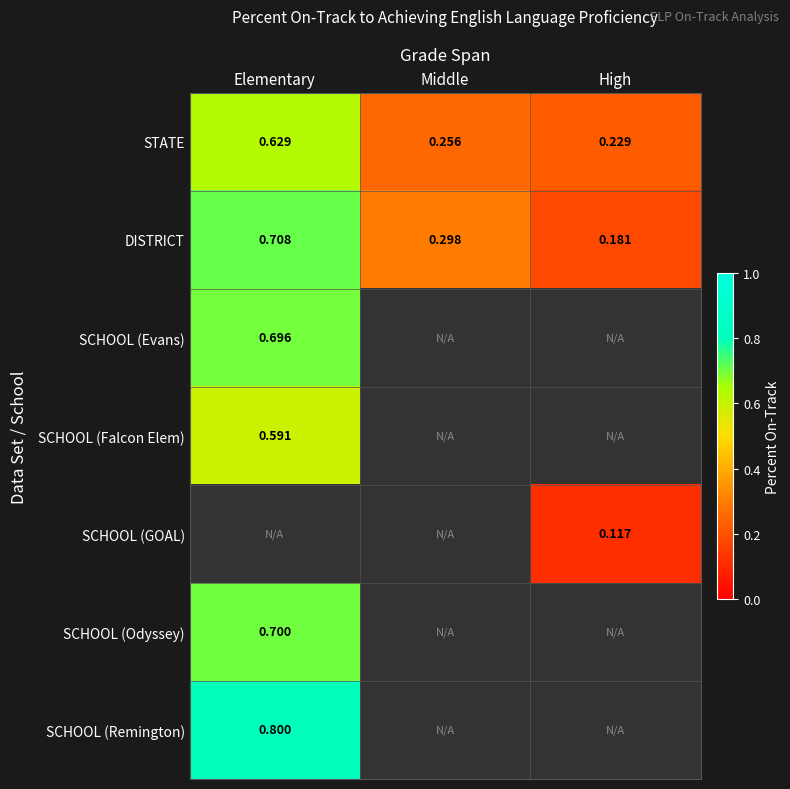

Is the value of STATE at Middle greater than the value of SCHOOL (Evans) at Elementary?

No